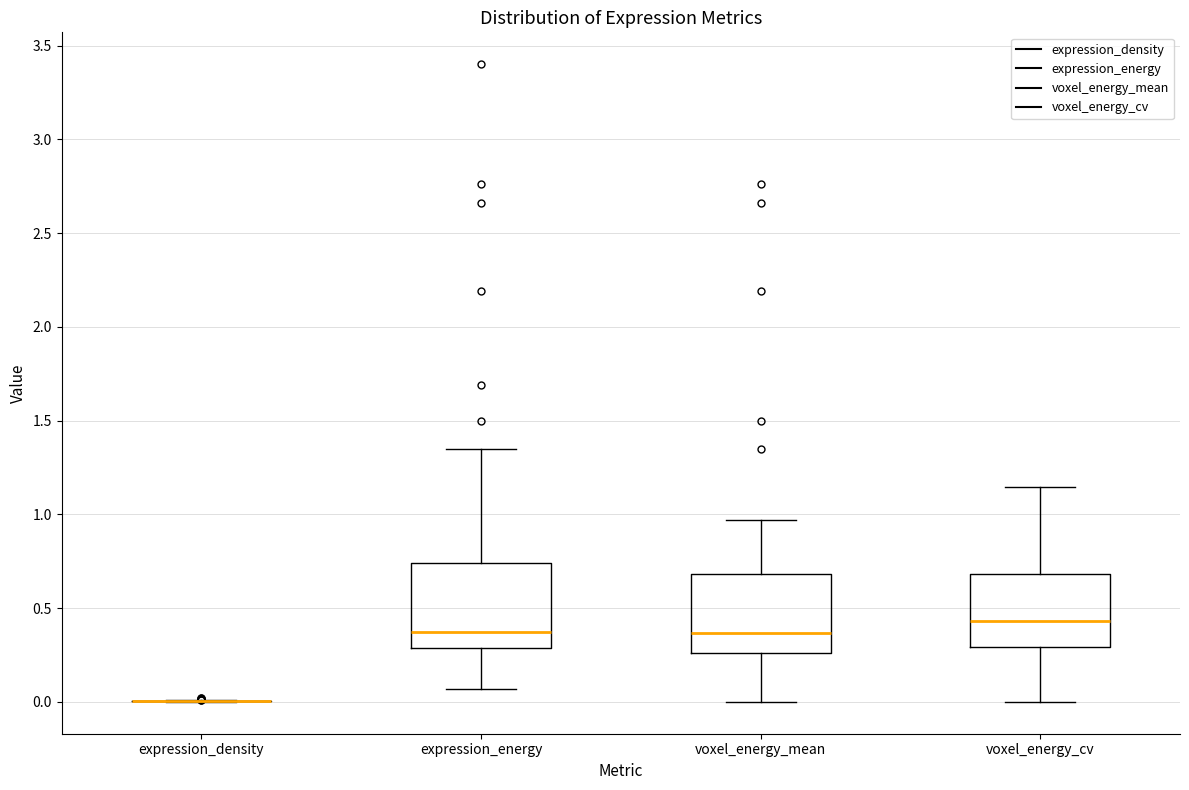

Reading left to right, transcribe this box plot: for each box, give where its median line is, the range the box spans, and where its two whiskers end, as read against the y-axis. The values are not printed on the chart, so give them approximately, as read against the axis.

expression_density: box collapsed to a line at 0.00, whiskers 0.00 to 0.00
expression_energy: median 0.40, box 0.30 to 0.75, whiskers 0.05 to 1.35
voxel_energy_mean: median 0.35, box 0.25 to 0.70, whiskers 0.00 to 0.95
voxel_energy_cv: median 0.45, box 0.30 to 0.70, whiskers 0.00 to 1.15